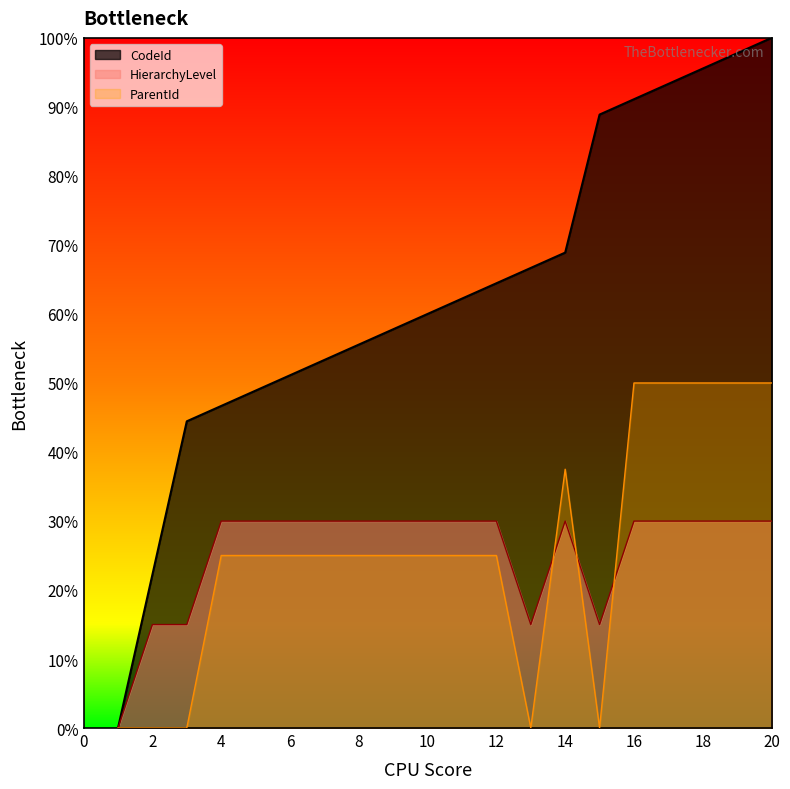

At how many categories does at least one series exceed 41?

18